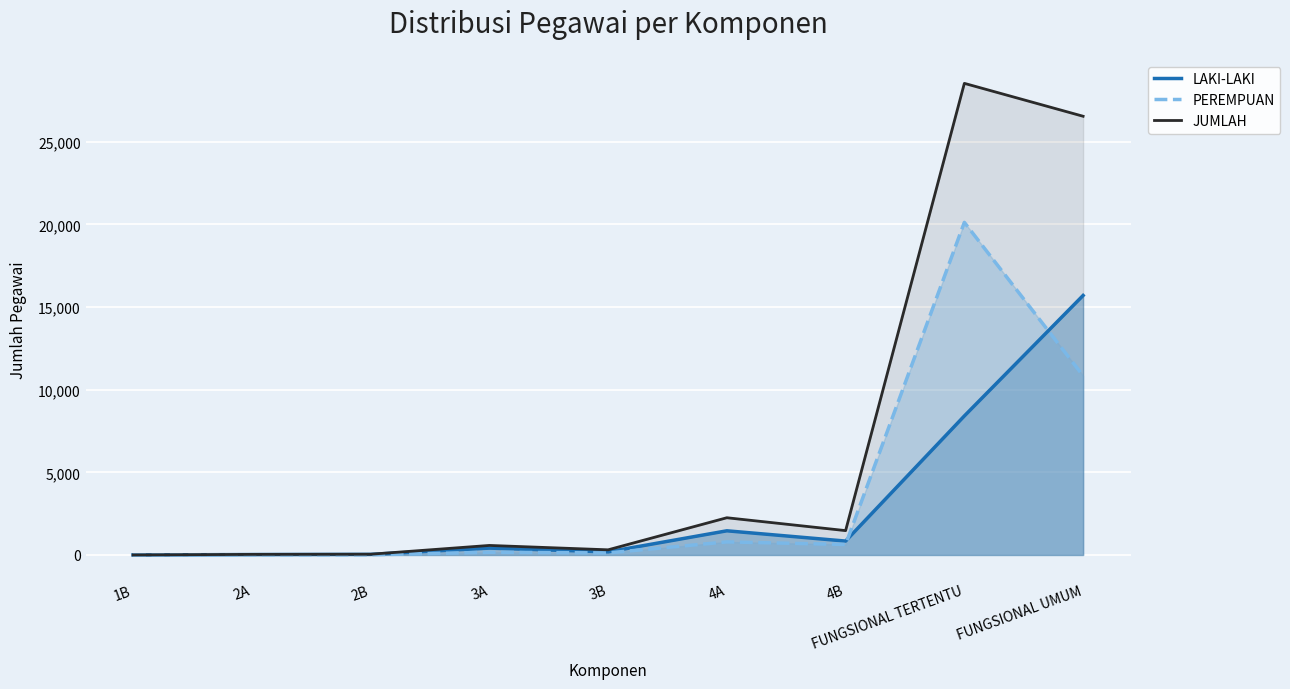

What is the sum of all PEREMPUAN values?

32704